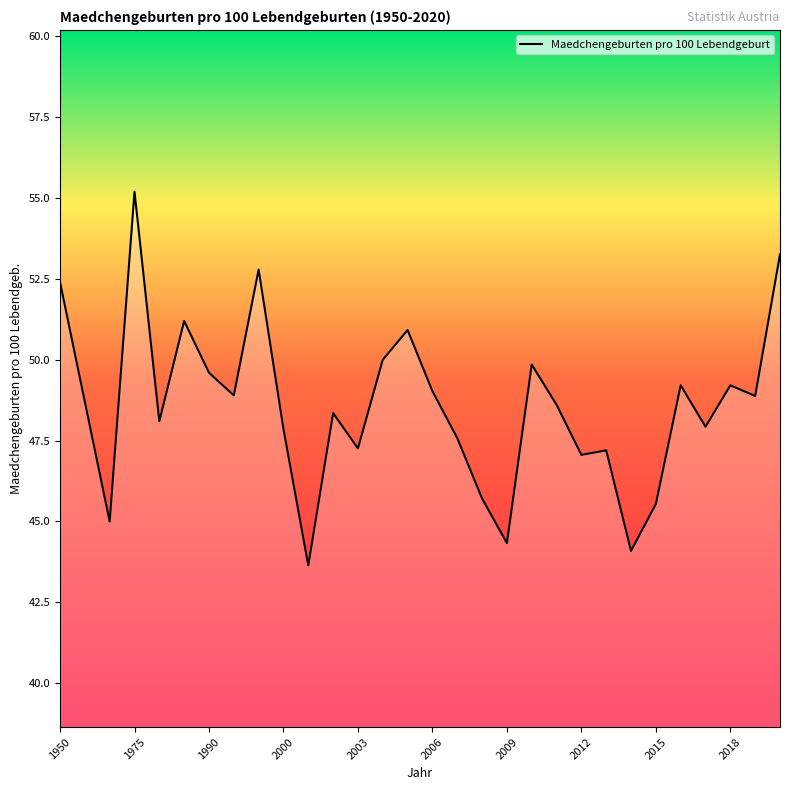

What is the greatest value displayed?

55.2